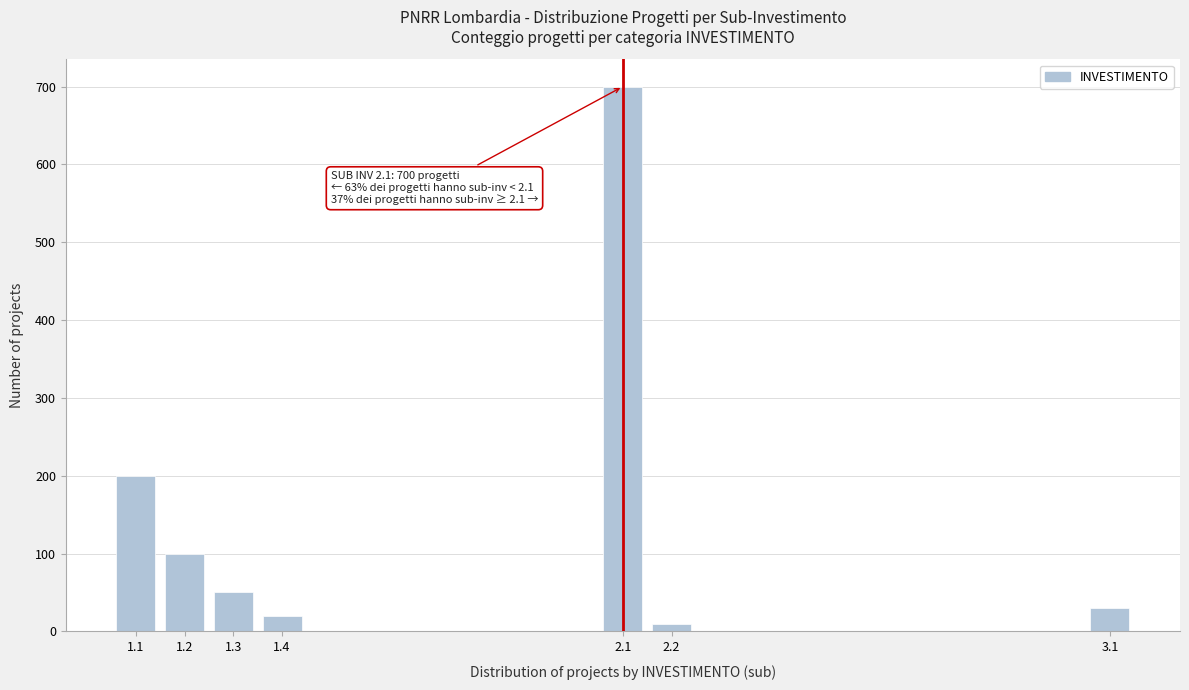

Reading left to right, extract all data points from this chart.

200	100	50	20	700	9	30